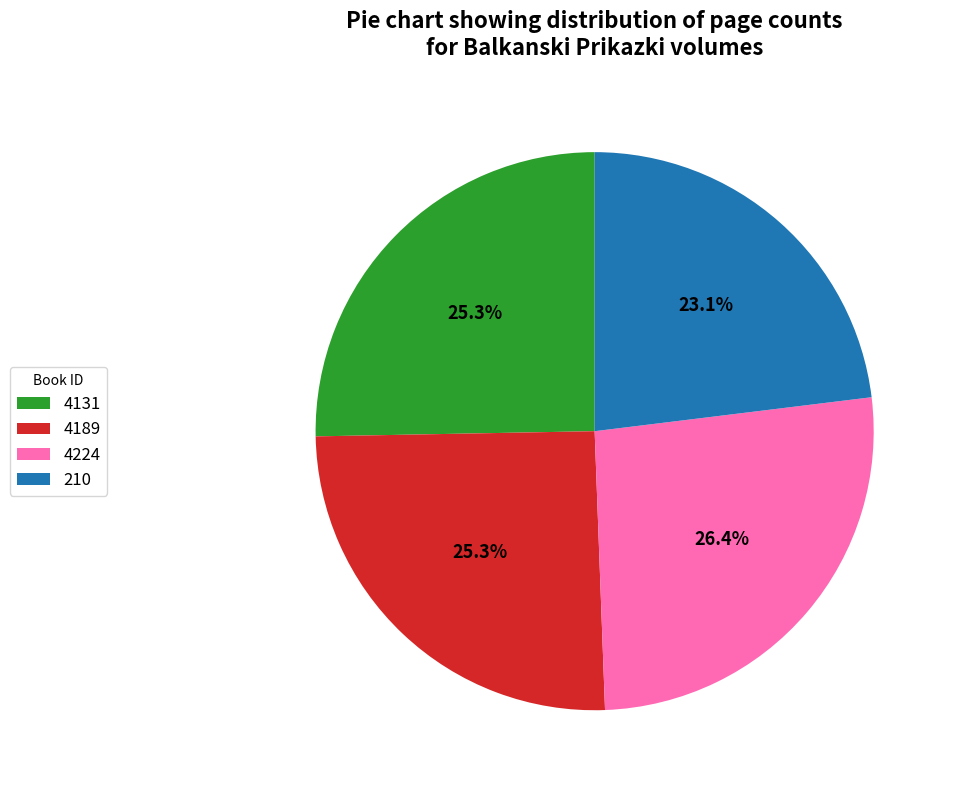

Which slice is the smallest?

210